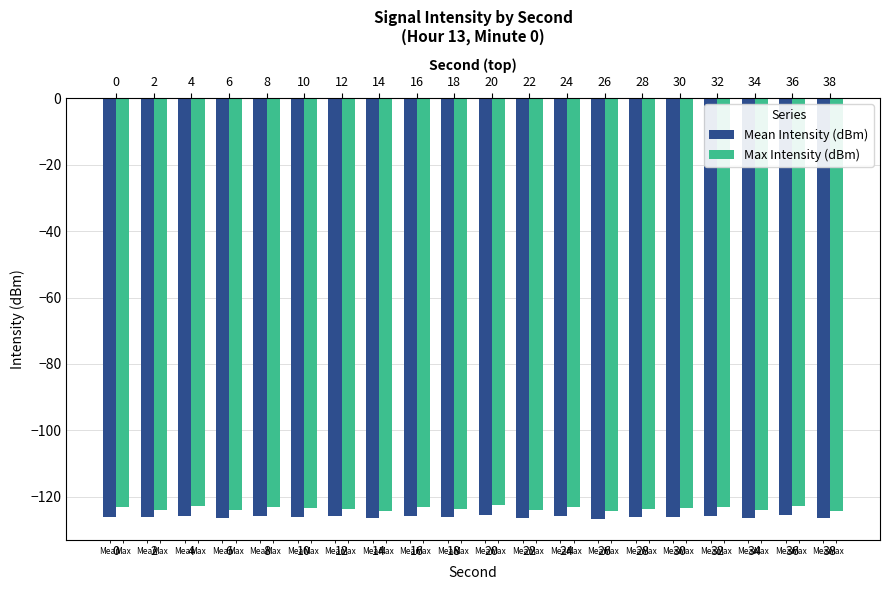

What are all the series names shown in the legend?

Mean Intensity (dBm), Max Intensity (dBm)